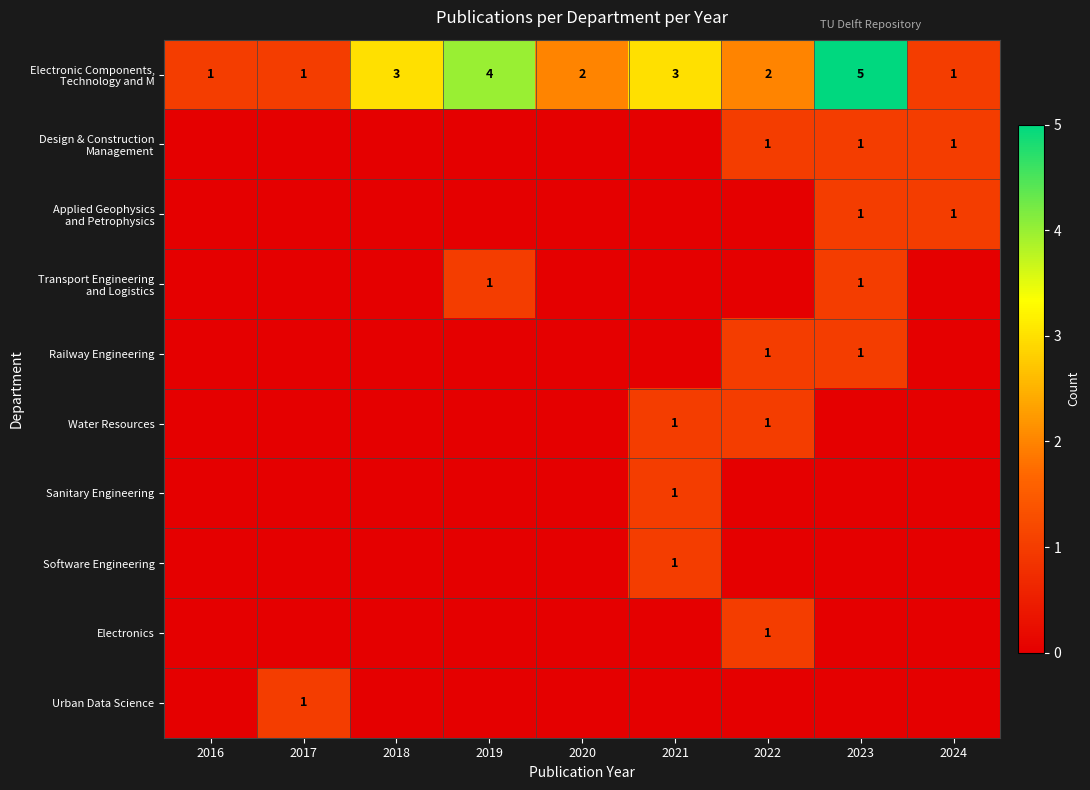

True or false: Electronics has a value of 1 at 2022.

True